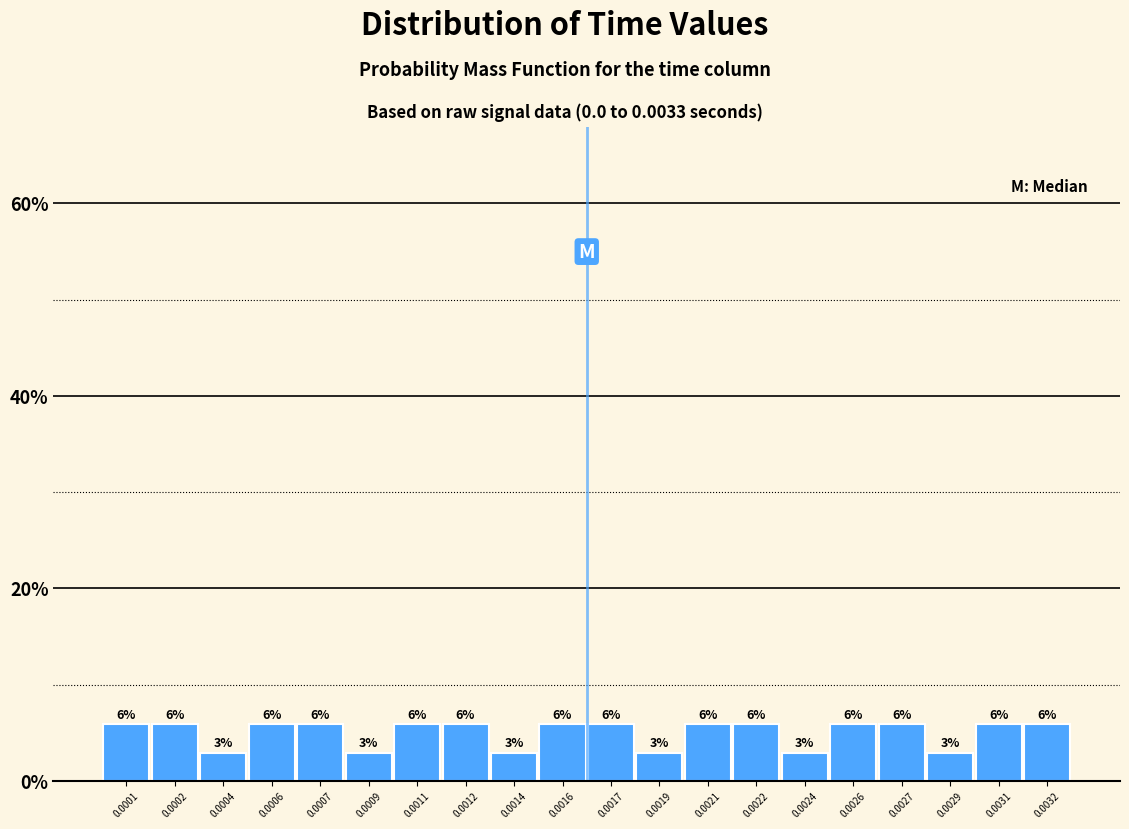

How many bars are there in total?

20